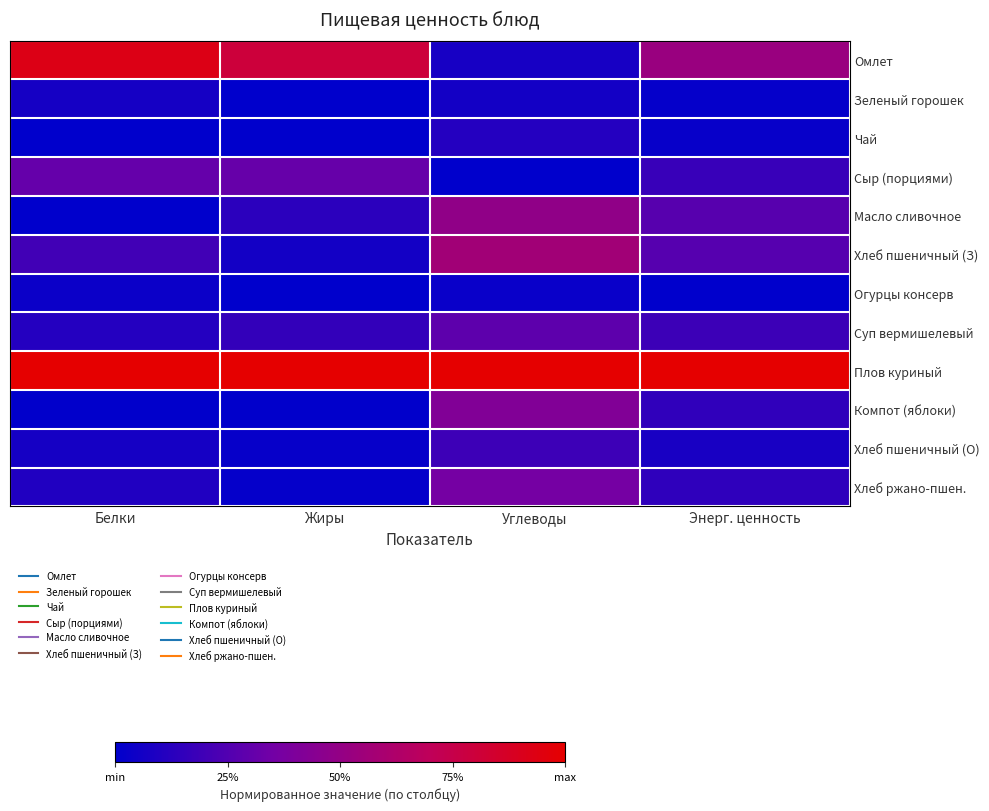

List the series in order of their peak value, highest first.

Плов куриный, Омлет, Хлеб пшеничный (З), Масло сливочное, Компот (яблоки), Хлеб ржано-пшен., Сыр (порциями), Суп вермишелевый, Хлеб пшеничный (О), Чай, Зеленый горошек, Огурцы консерв